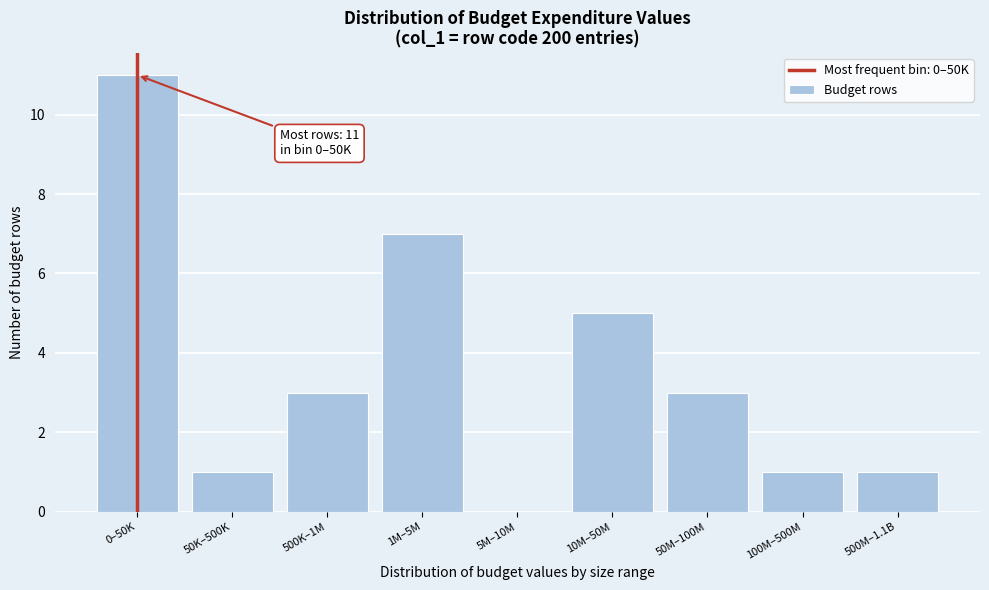

Reading left to right, transcribe all the data shown in this chart.

0–50K=11	50K–500K=1	500K–1M=3	1M–5M=7	5M–10M=0	10M–50M=5	50M–100M=3	100M–500M=1	500M–1.1B=1